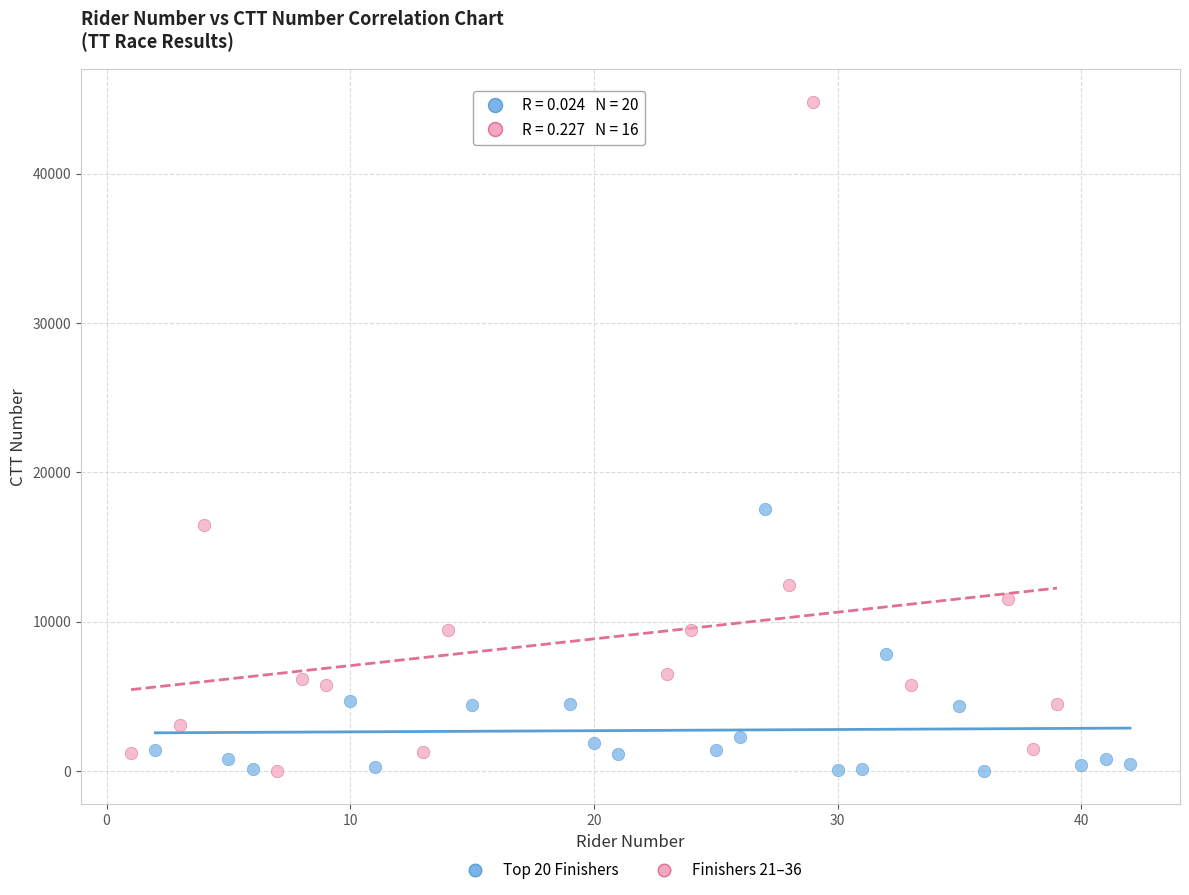

Which series contains the highest Y value?

Finishers 21–36